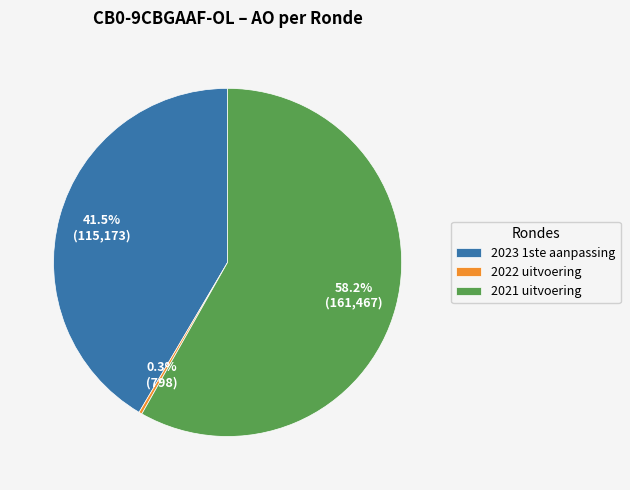

Count the number of slices in the pie.

3